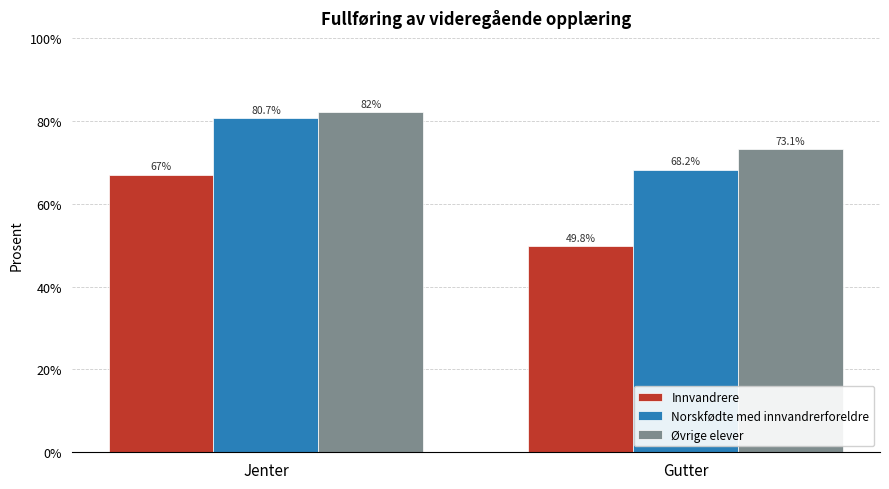

What position from the right is Gutter?

1